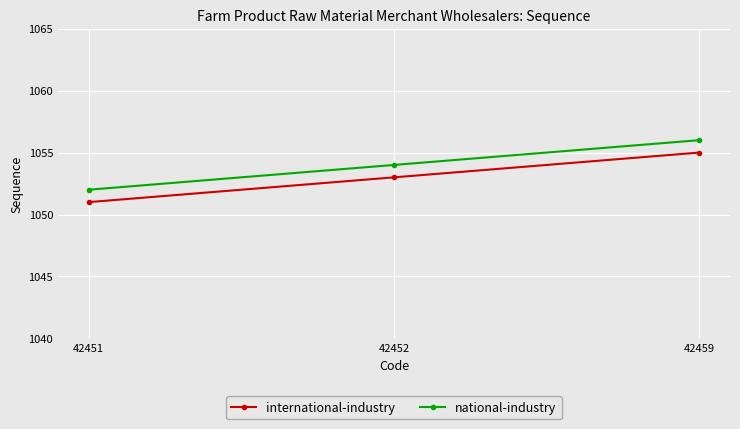

What value does the international-industry series have at 42451?

1051